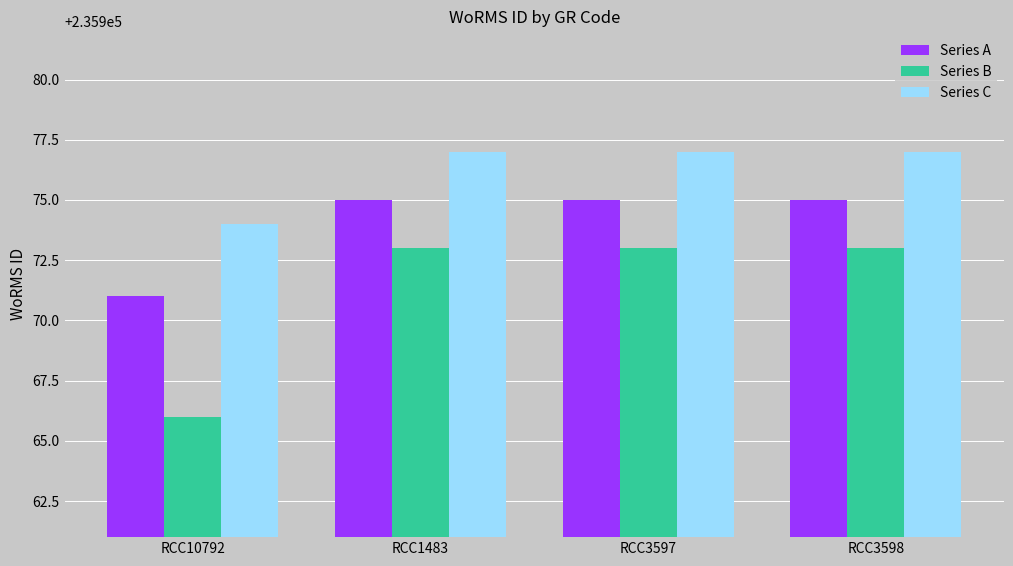

What are all the series names shown in the legend?

Series A, Series B, Series C